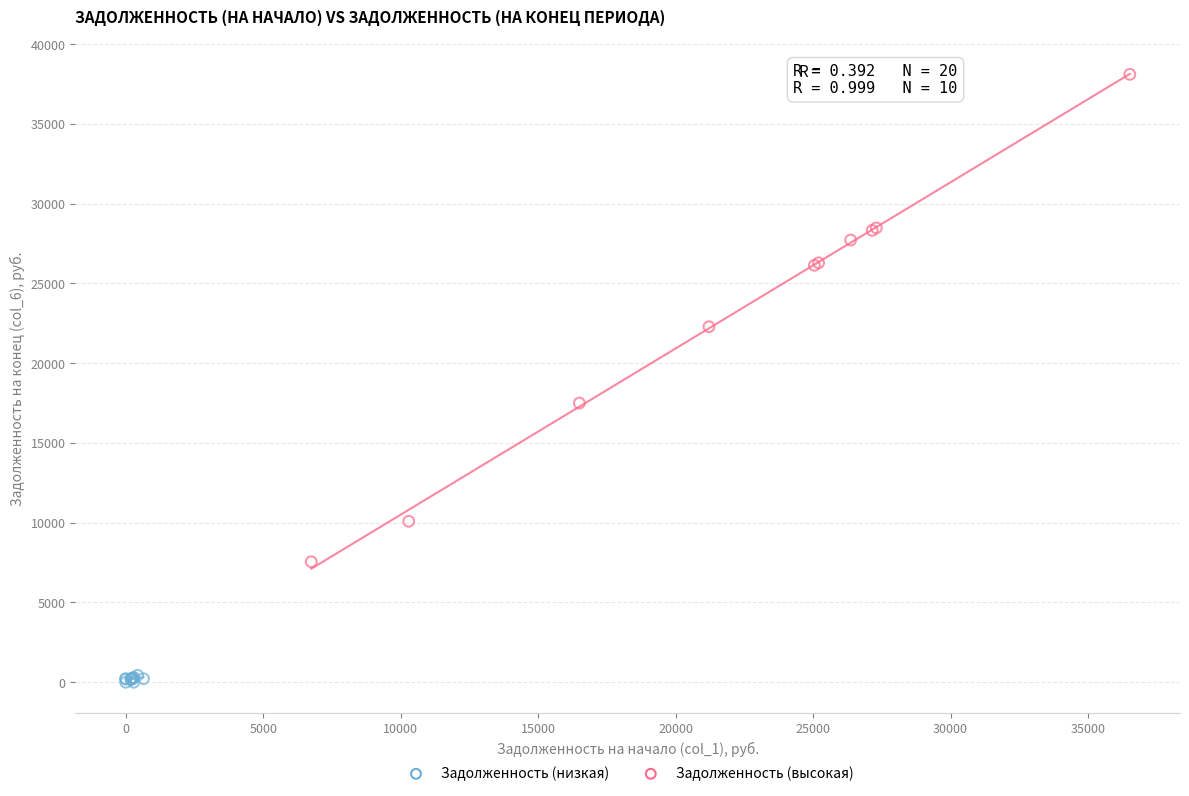

Which series reaches the maximum Y coordinate?

Задолженность (высокая)